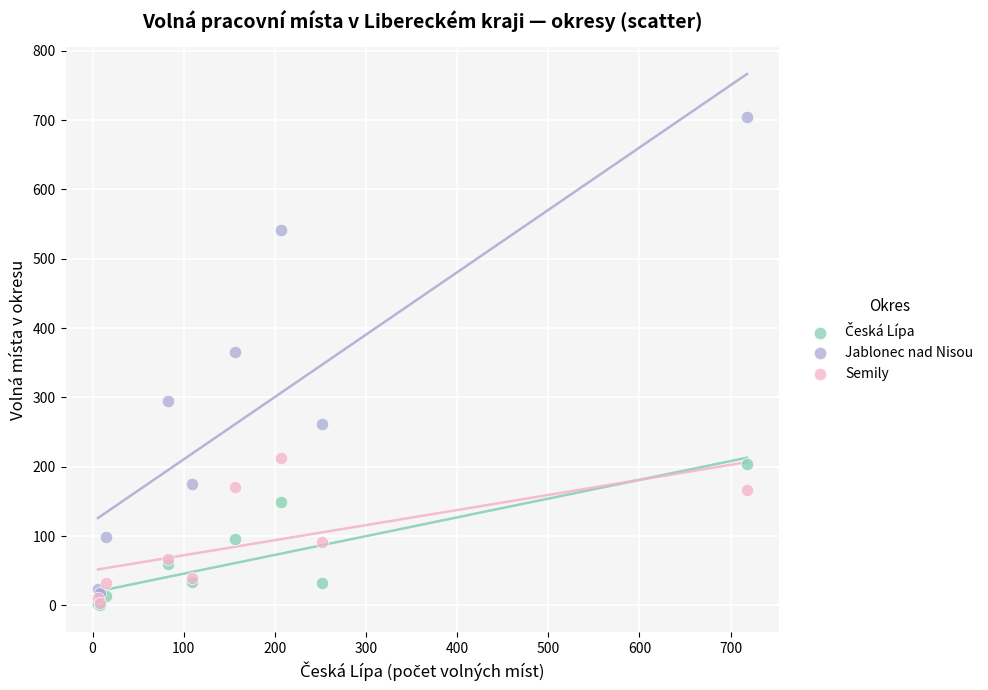

Which series contains the highest Y value?

Jablonec nad Nisou